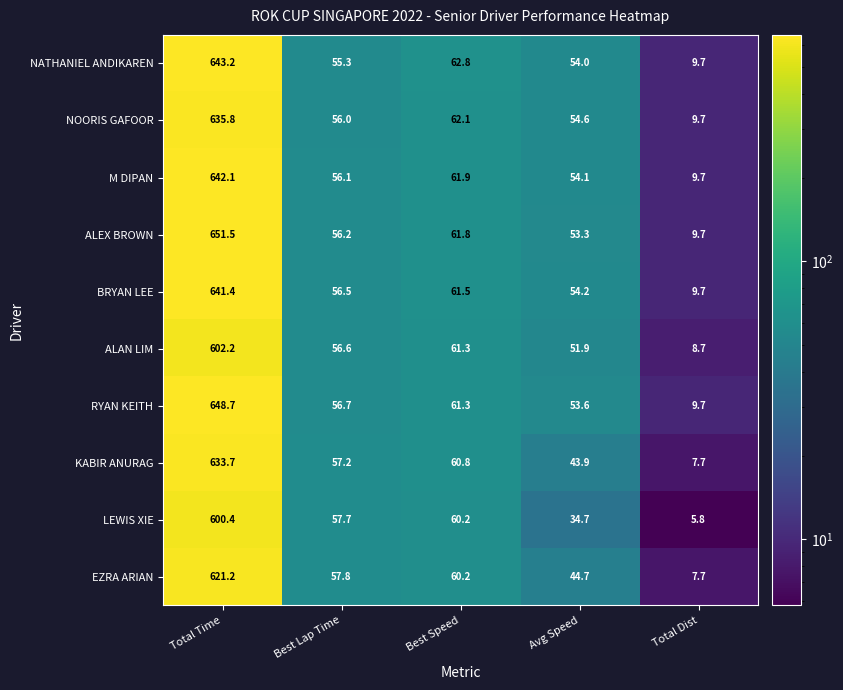

Between Total Time and Best Lap Time, which series saw the biggest shift?

ALEX BROWN